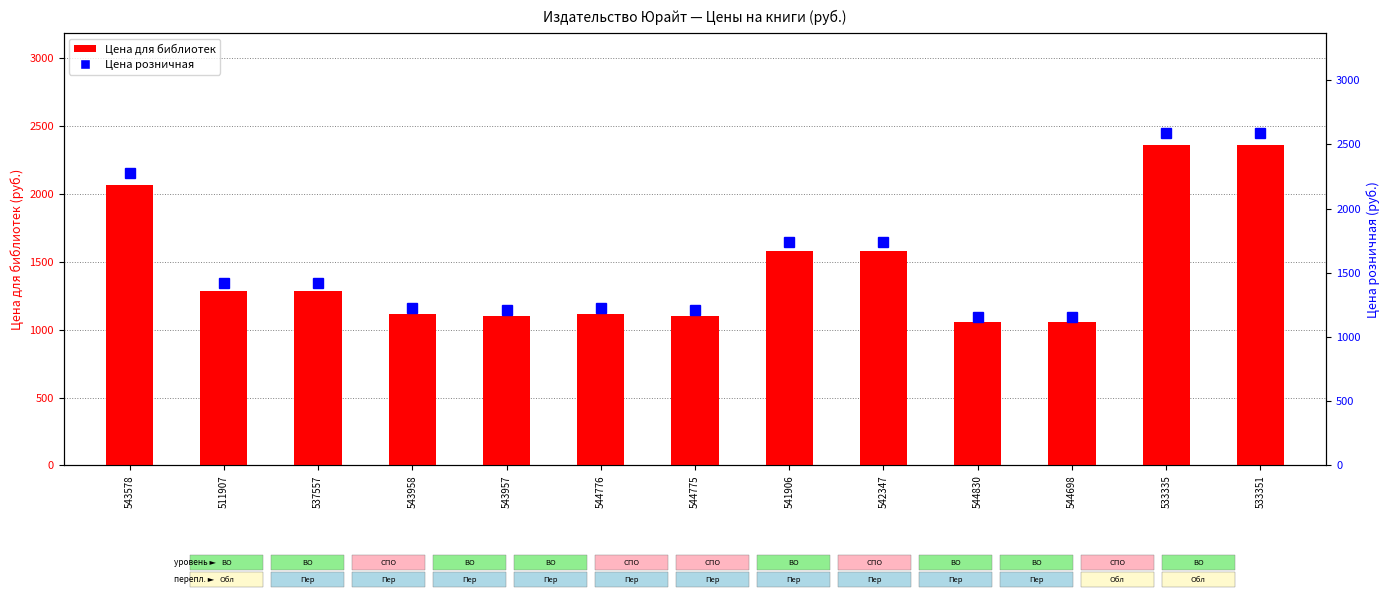

How many groups of bars are there?

13